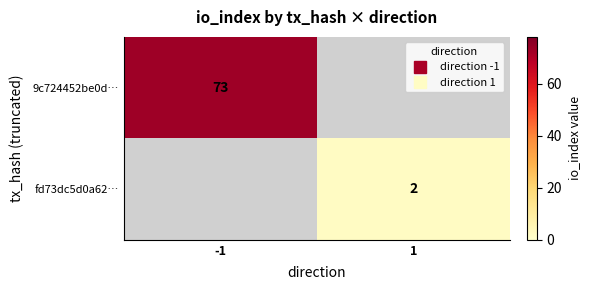

Which category has the highest value across all series?

-1